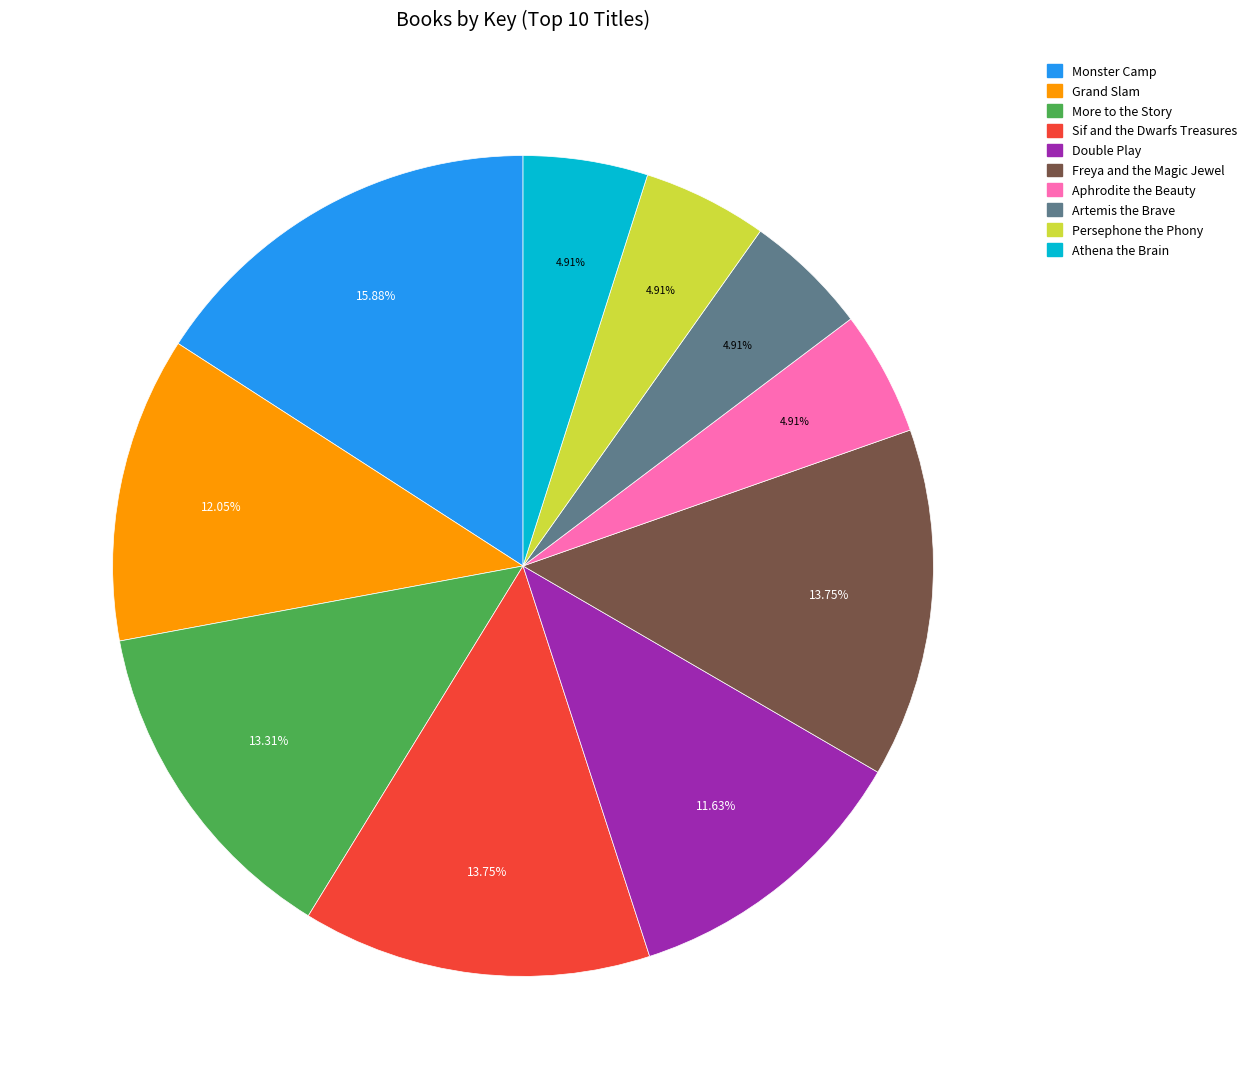

To the nearest percent, what portion does Persephone the Phony represent?

5%